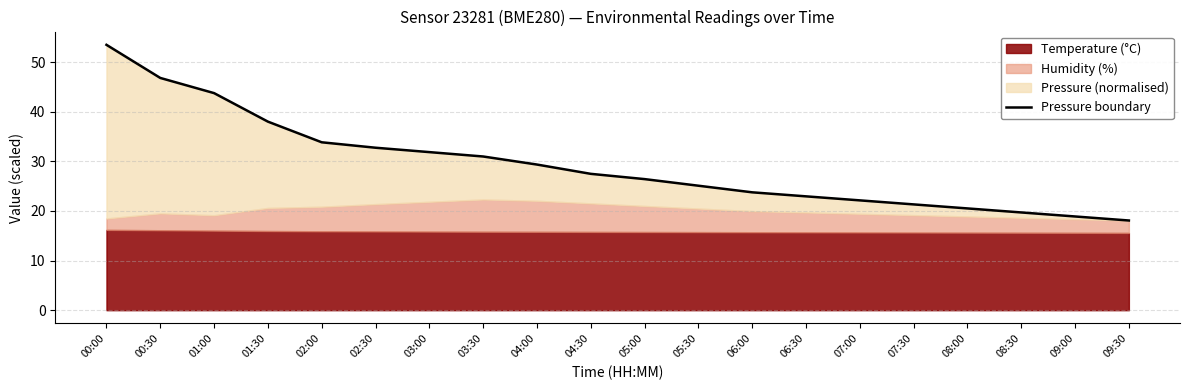

Which category has the lowest value across all series?

09:30